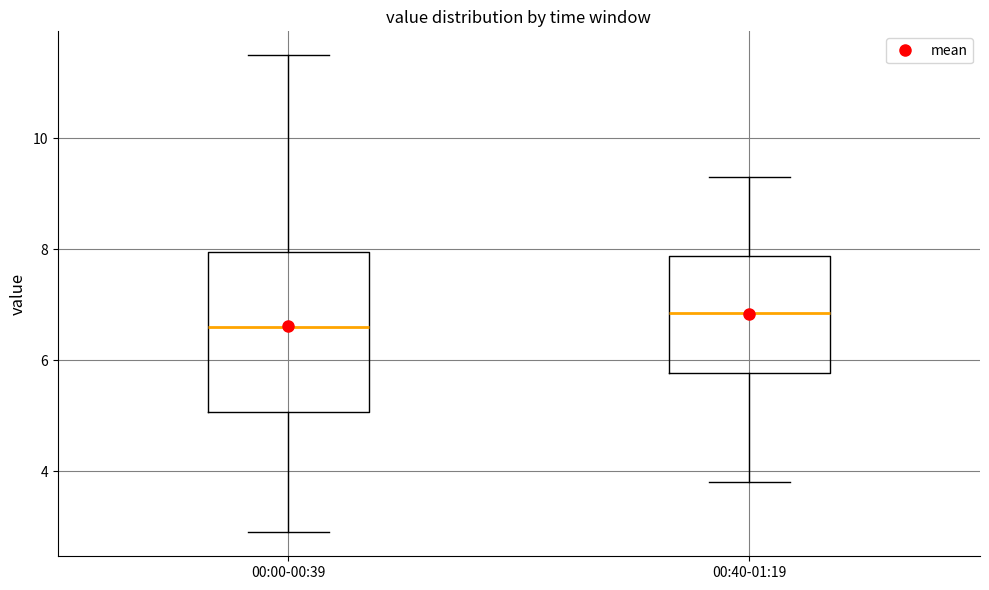

Reading left to right, transcribe this box plot: for each box, give where its median line is, the range the box spans, and where its two whiskers end, as read against the y-axis. The values are not printed on the chart, so give them approximately, as read against the axis.

00:00-00:39: median 6.6, box 5.0 to 8.0, whiskers 3.0 to 11.6
00:40-01:19: median 6.8, box 5.8 to 7.8, whiskers 3.8 to 9.4